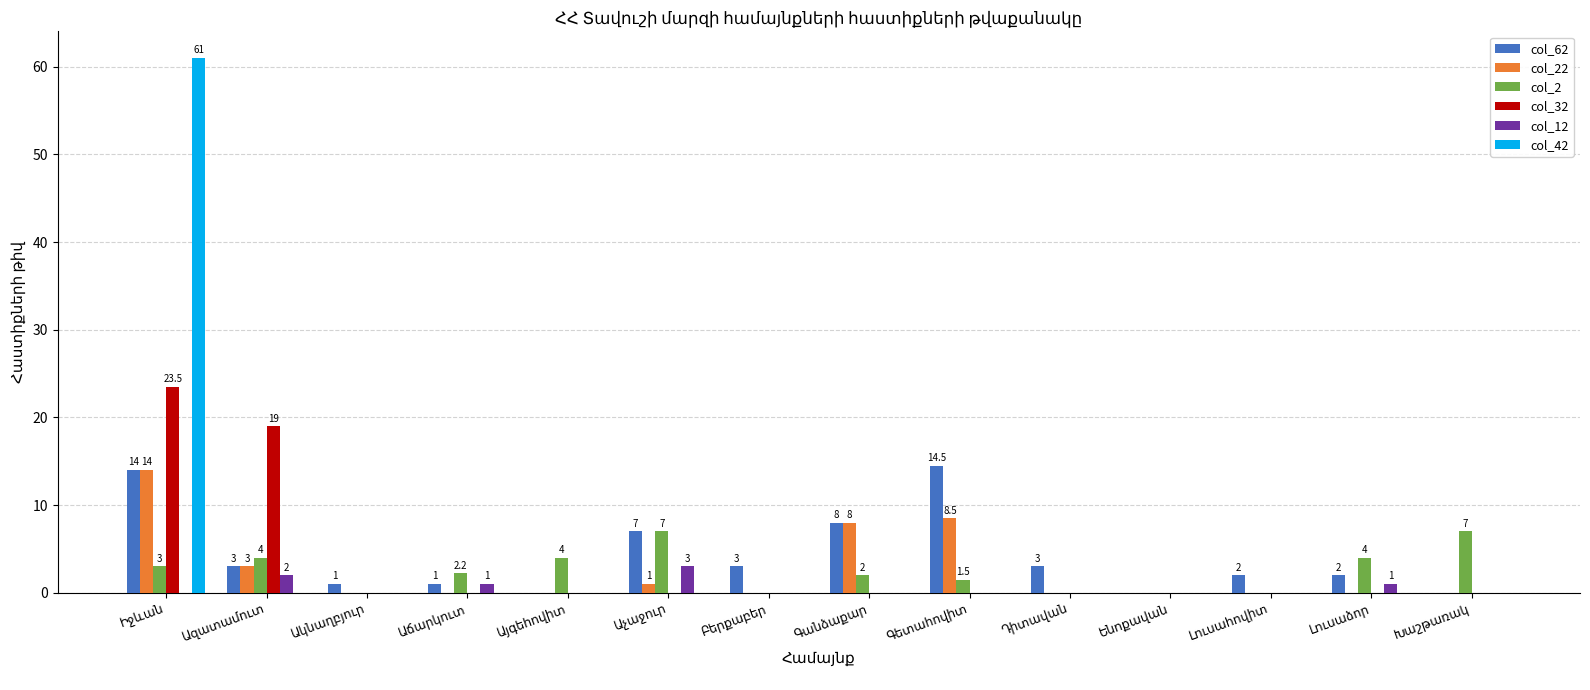

Are the bars horizontal?

No